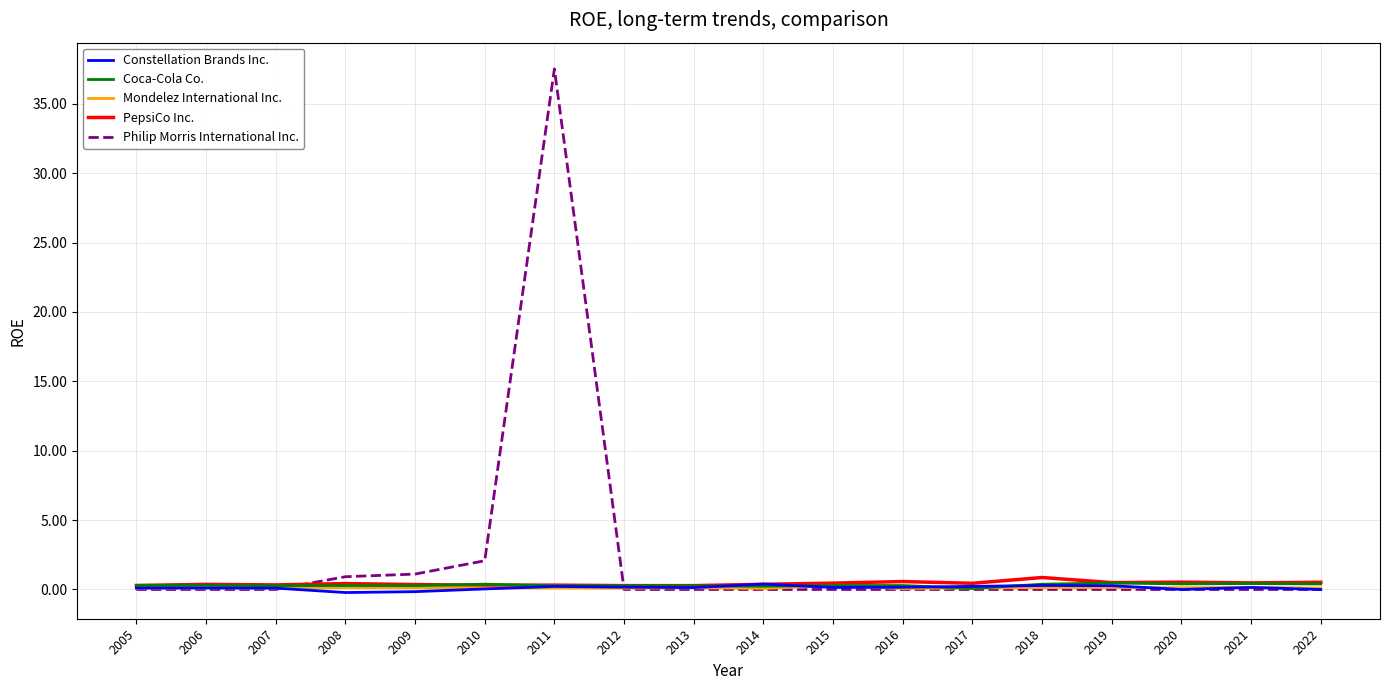

True or false: Philip Morris International Inc. and PepsiCo Inc. cross at least once.

True